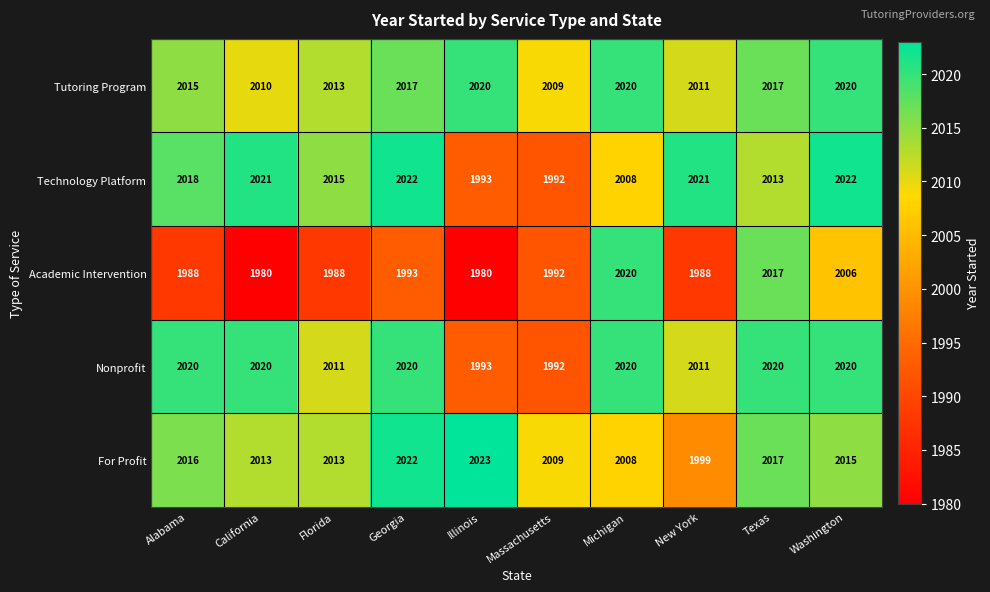

What is the difference between the highest and lowest values at Texas?

7